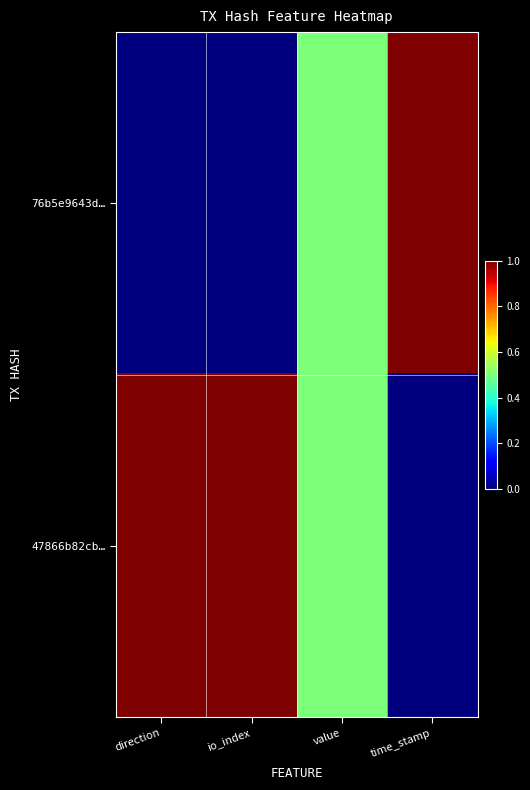

How many distinct data groups are displayed?

2